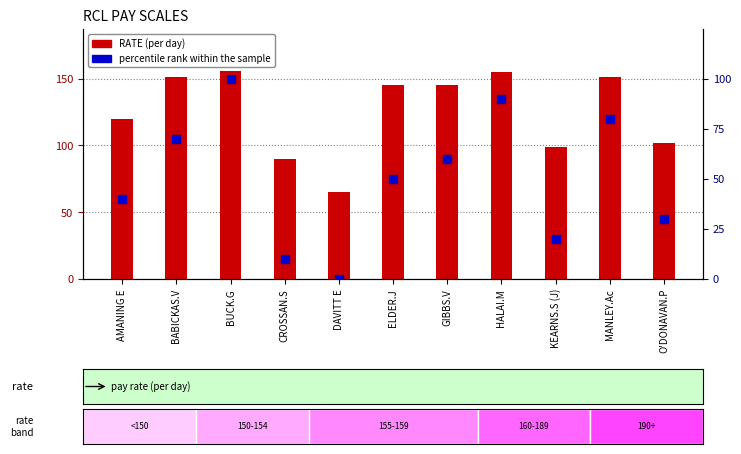

What are all the series names shown in the legend?

RATE (per day), percentile rank within the sample